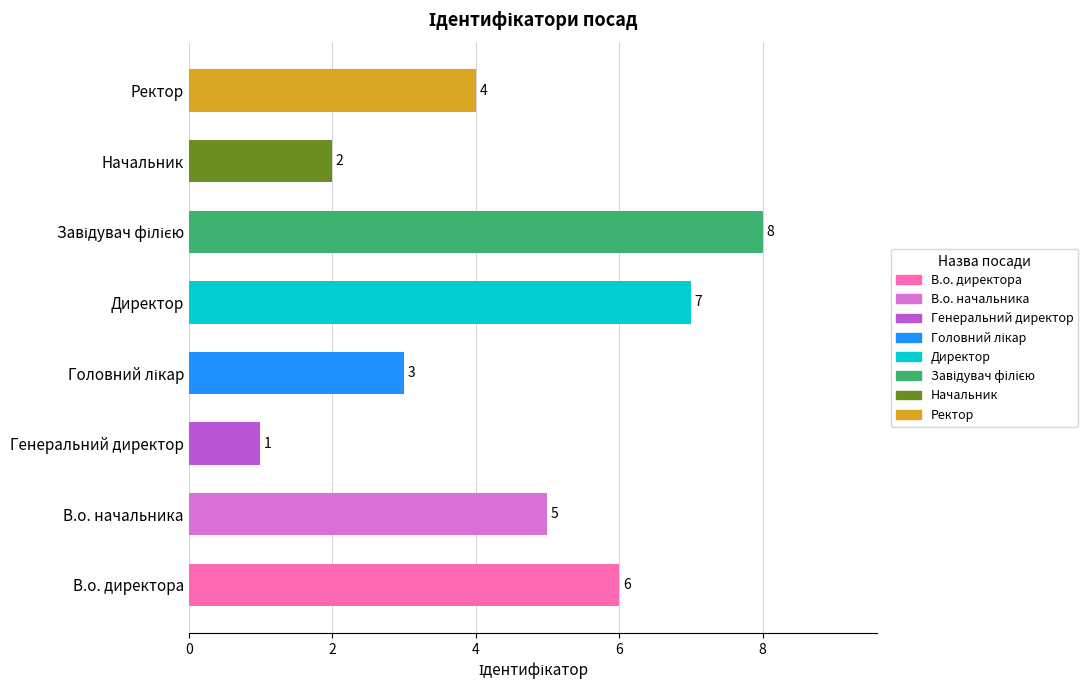

How many bars are there in total?

8